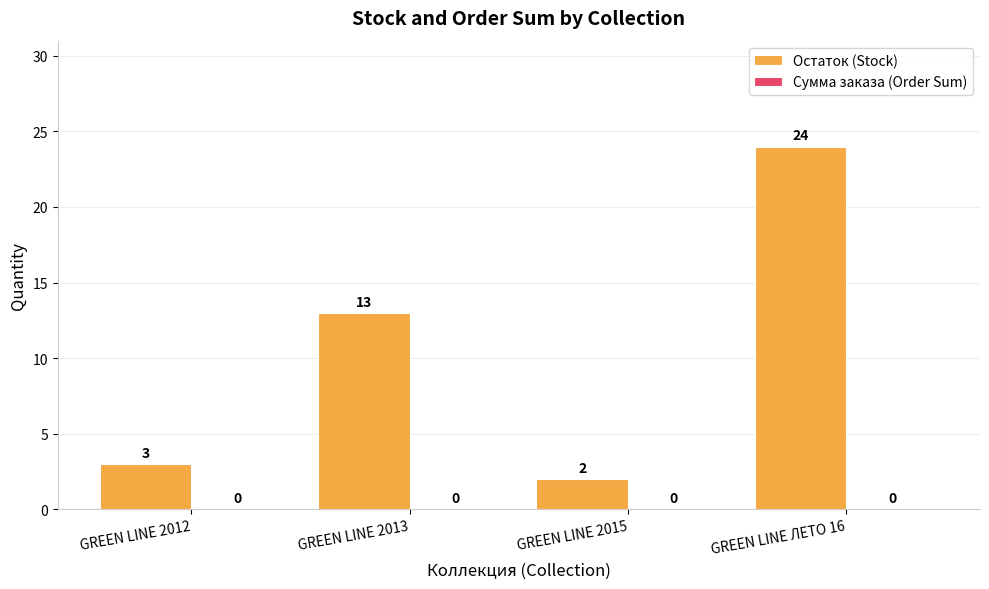

Reading left to right, extract all data points from this chart.

GREEN LINE 2012=3	GREEN LINE 2013=13	GREEN LINE 2015=2	GREEN LINE ЛЕТО 16=24